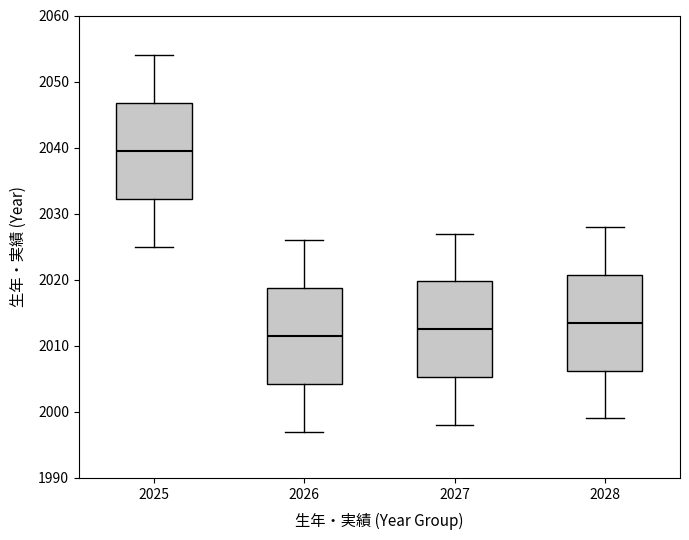

Reading left to right, read every box against the y-axis: the position of its median line, the range the box covers, and the ends of its whiskers. The values are not printed on the chart, so give them approximately, as read against the axis.

2025: median 2040, box 2032 to 2047, whiskers 2025 to 2054
2026: median 2012, box 2004 to 2019, whiskers 1997 to 2026
2027: median 2013, box 2005 to 2020, whiskers 1998 to 2027
2028: median 2014, box 2006 to 2021, whiskers 1999 to 2028